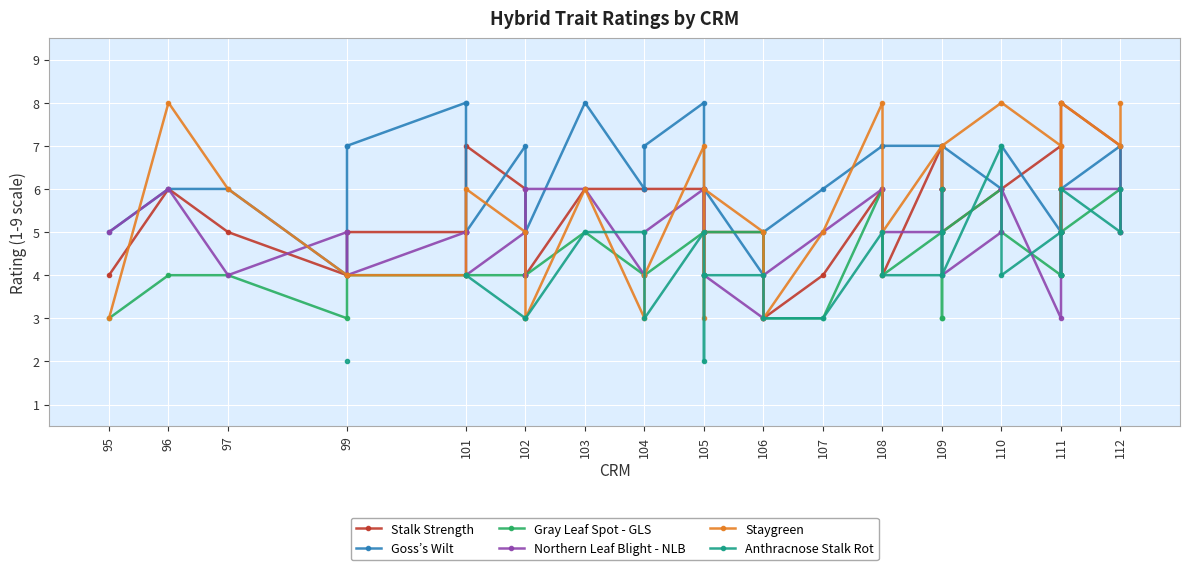

True or false: Stalk Strength and Northern Leaf Blight - NLB cross at least once.

True